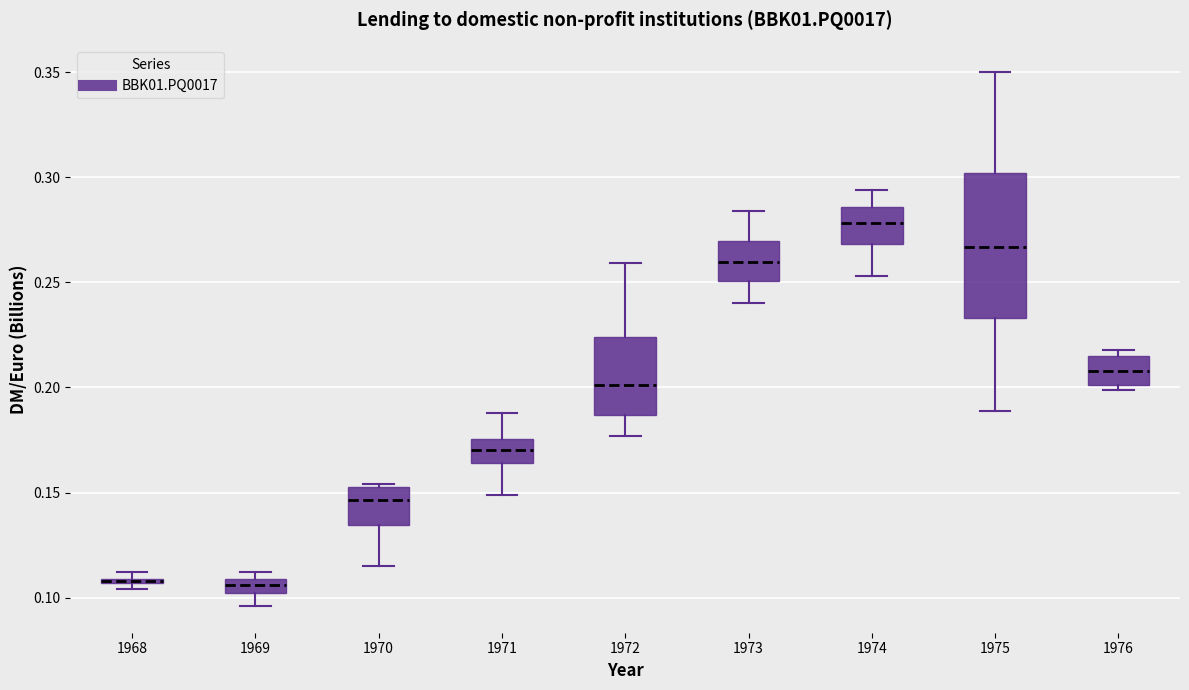

Which box is the tallest, from its lower edge to its upper edge?

1975